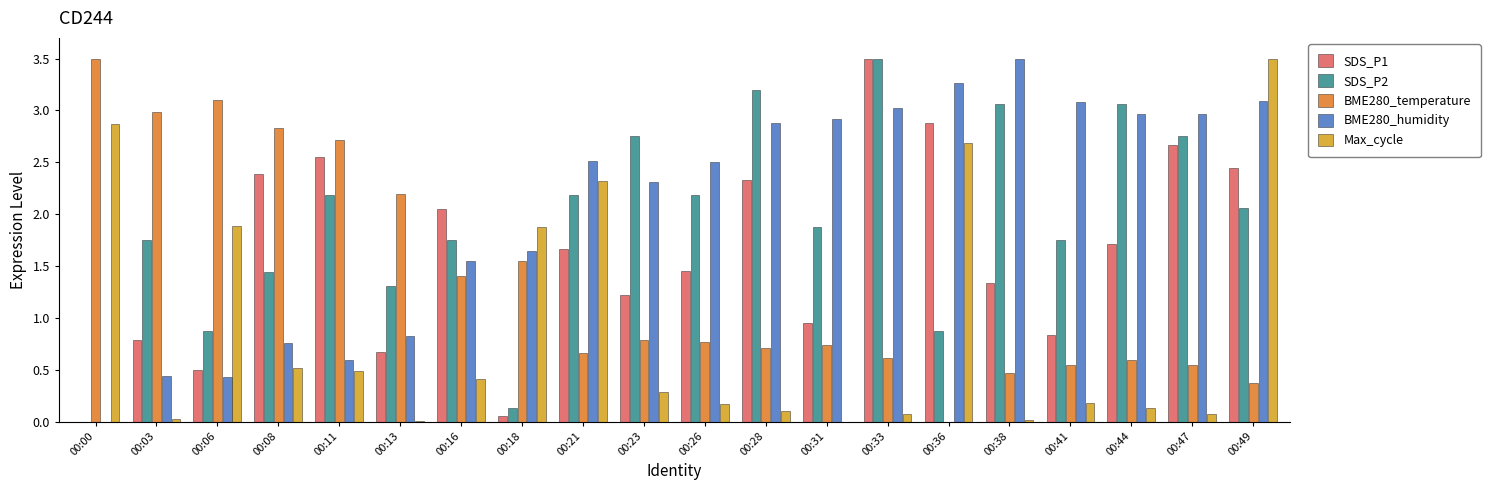

What are all the series names shown in the legend?

SDS_P1, SDS_P2, BME280_temperature, BME280_humidity, Max_cycle